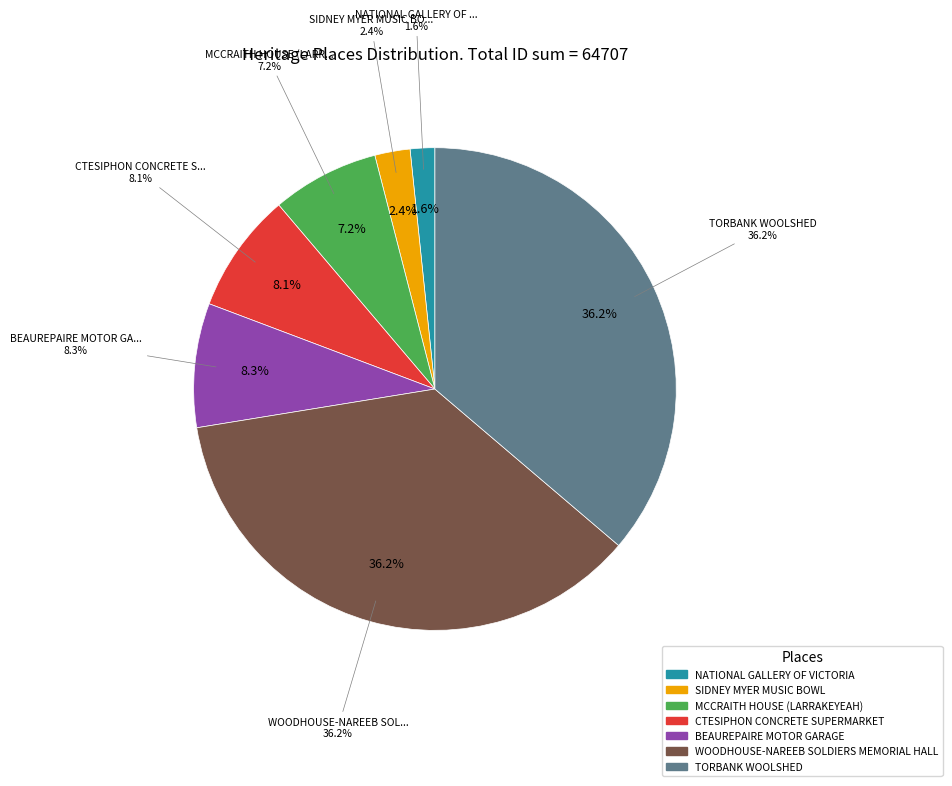

What is the smallest slice in the pie chart?

NATIONAL GALLERY OF VICTORIA